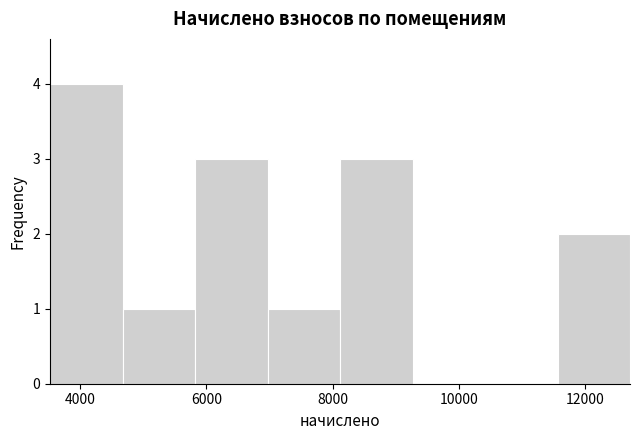

Over which range of the x-axis is the bar tallest?

3600 to 4600